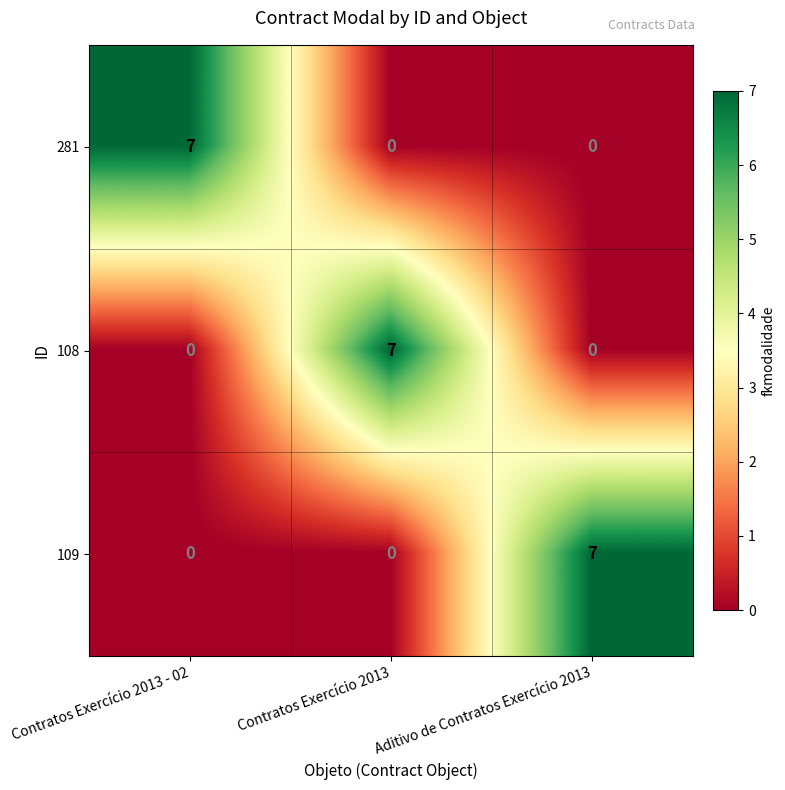

What is the sum of all 109 values?

7